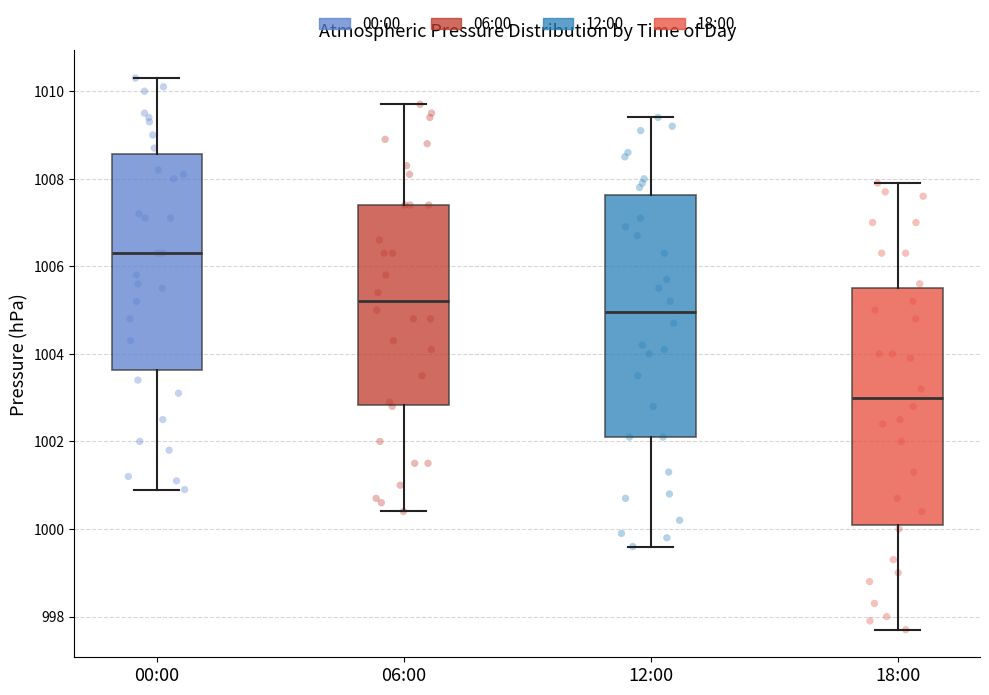

Where does the lower whisker of the box for 12:00 end on the y-axis? The values are not printed on the chart, so give them approximately, as read against the axis.

999.6